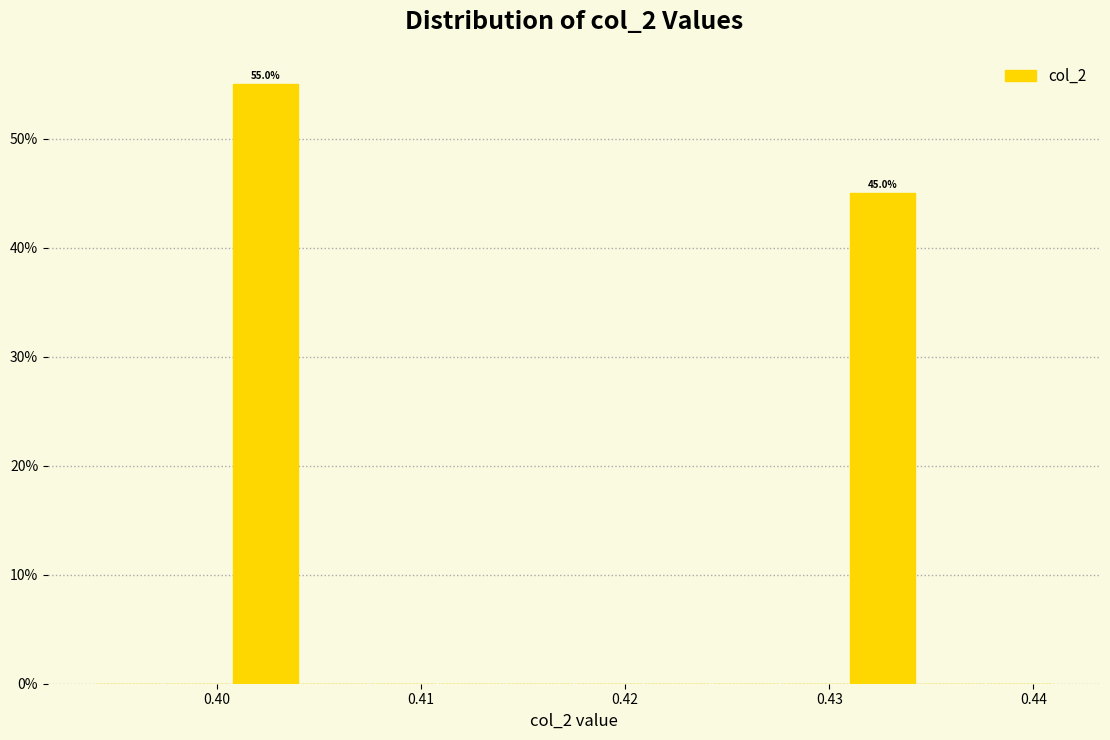

Around what value on the x-axis is the tallest bar? Give the approximate position of its centre, as read against the axis.

0.402